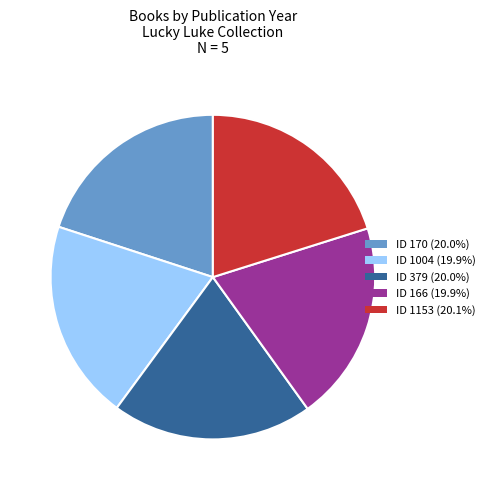

Is there any slice that represents more than half of the pie?

No